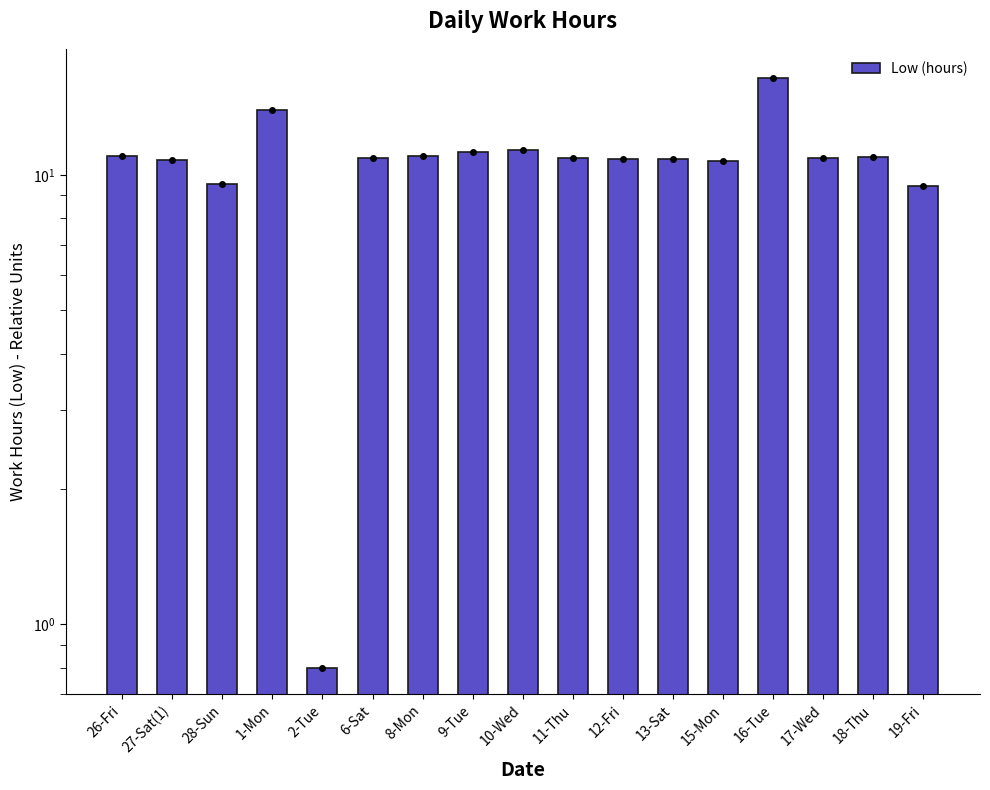

What is the change in value from 27-Sat(1) to 18-Thu?

+0.1